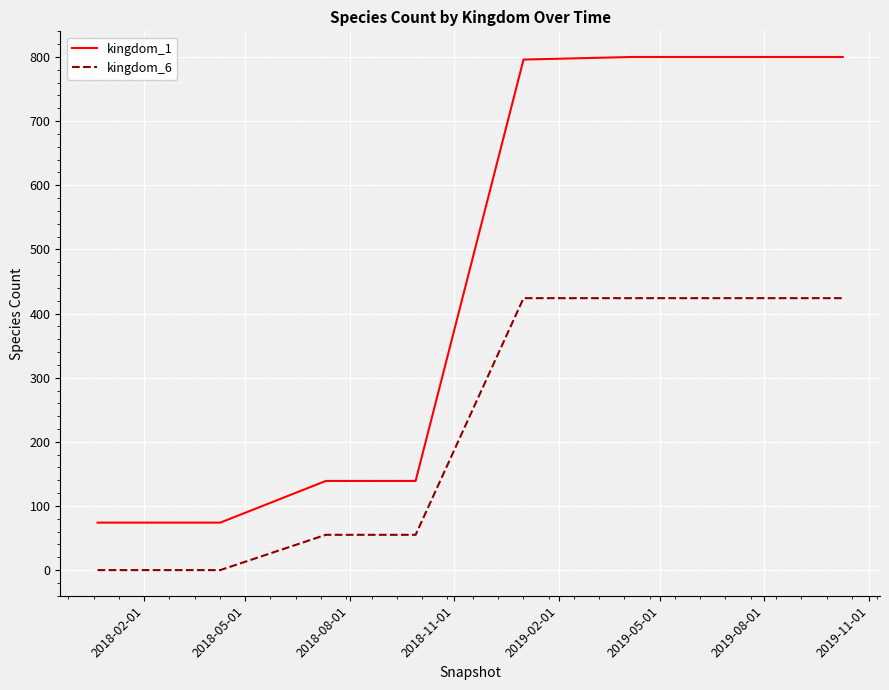

Count the number of categories in the chart.

9